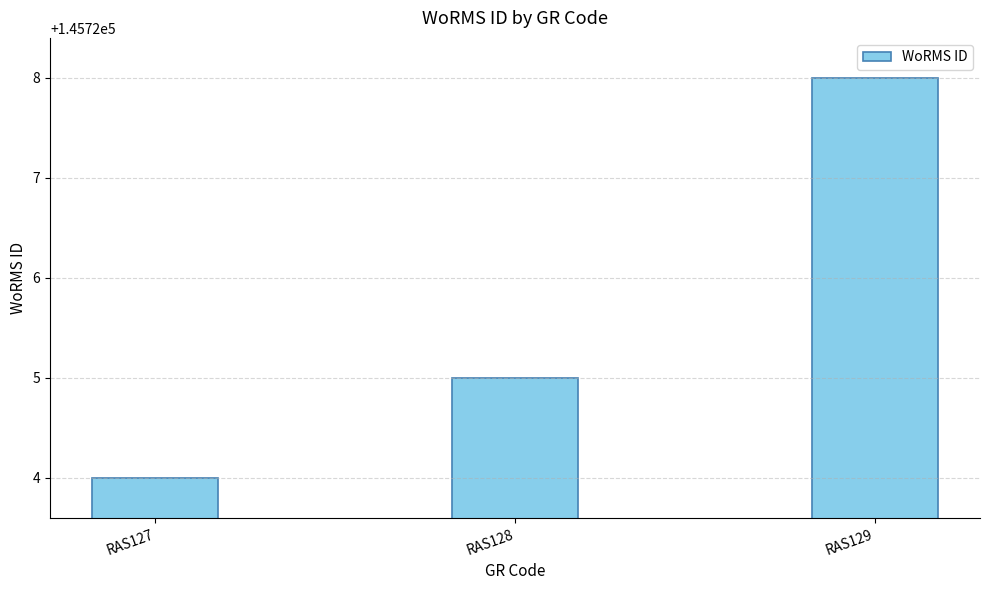

Reading left to right, extract all data points from this chart.

145724	145725	145728